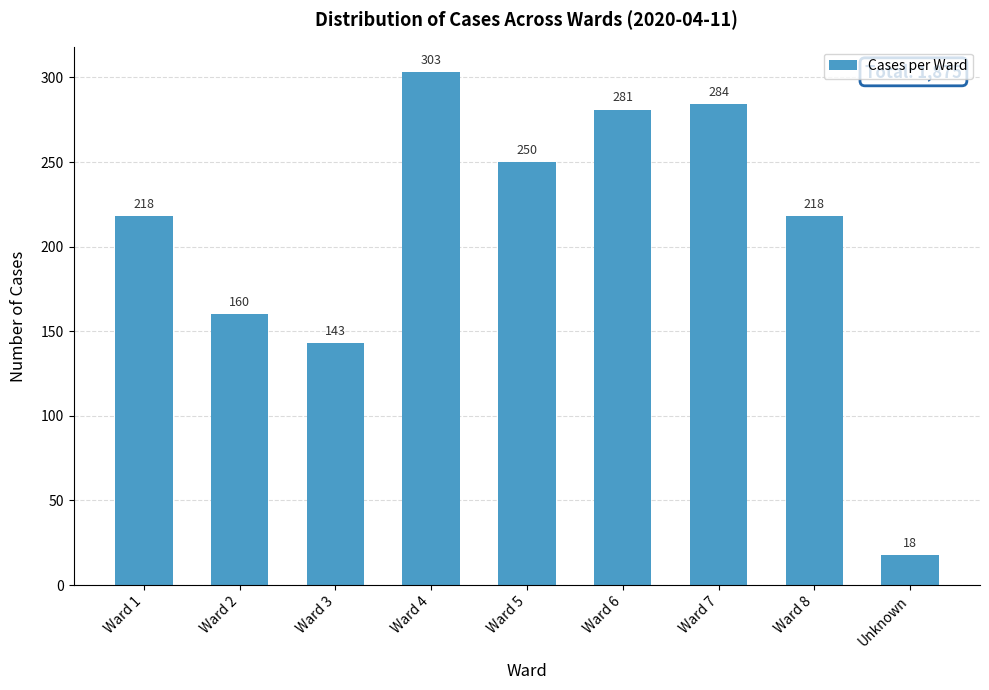

What is the difference between the second highest and minimum values?

266